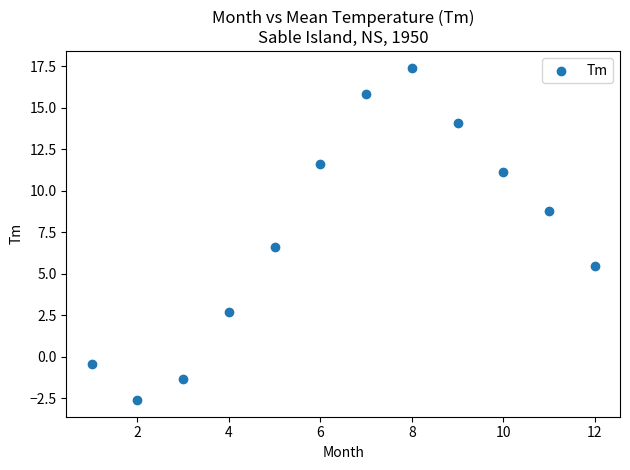

What Y value in the scatter plot is closest to 7?

6.6